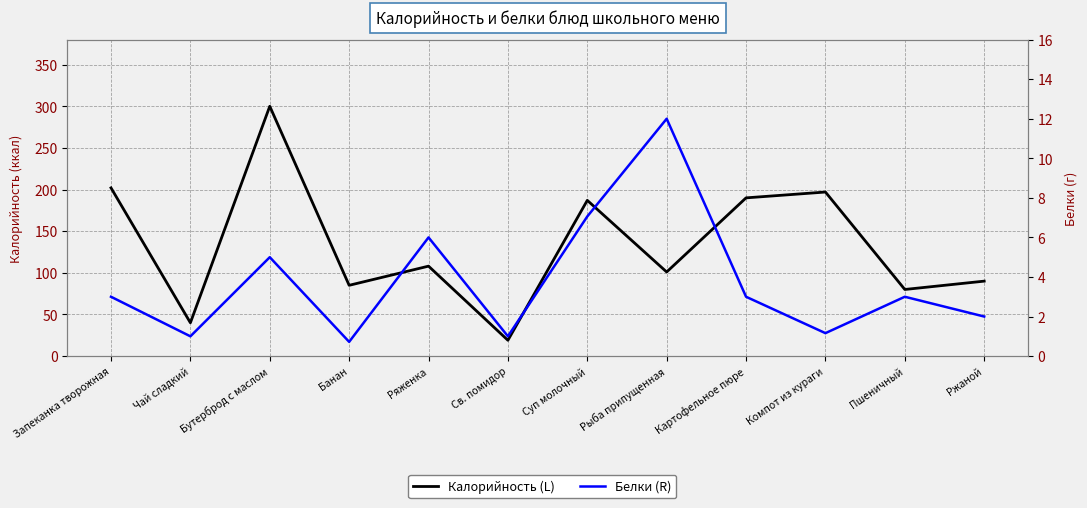

At which label does Калорийность (L) reach its peak?

Бутерброд с маслом